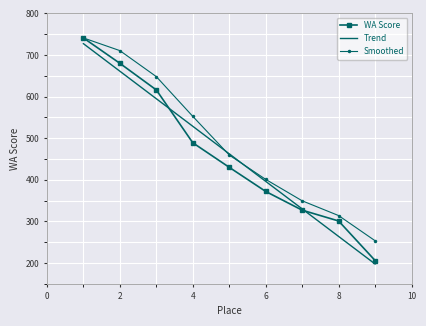

Which series has the widest spread of values?

WA Score